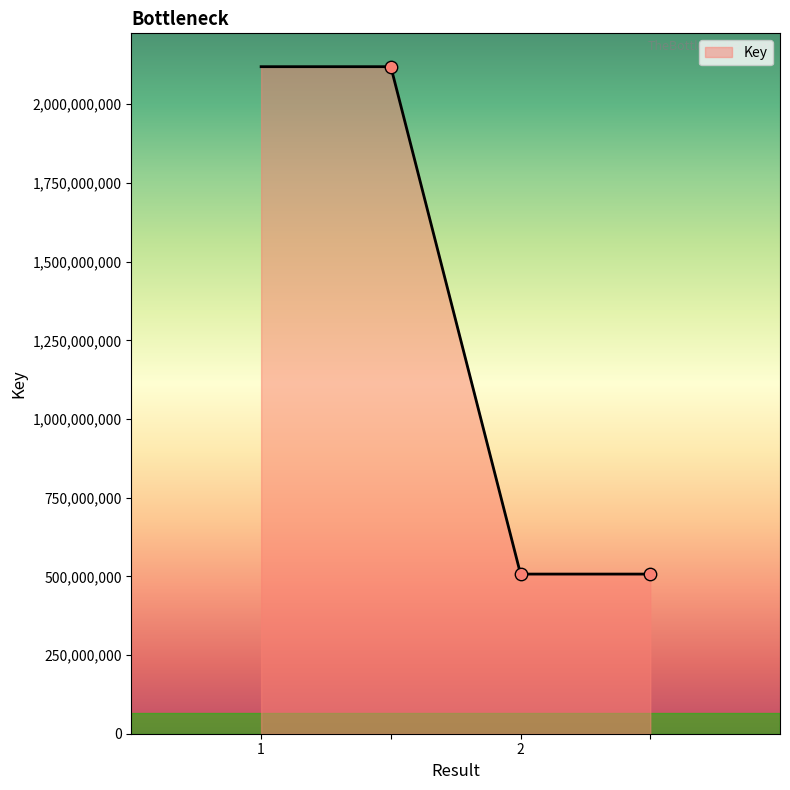

What is the greatest value displayed?

2119488108